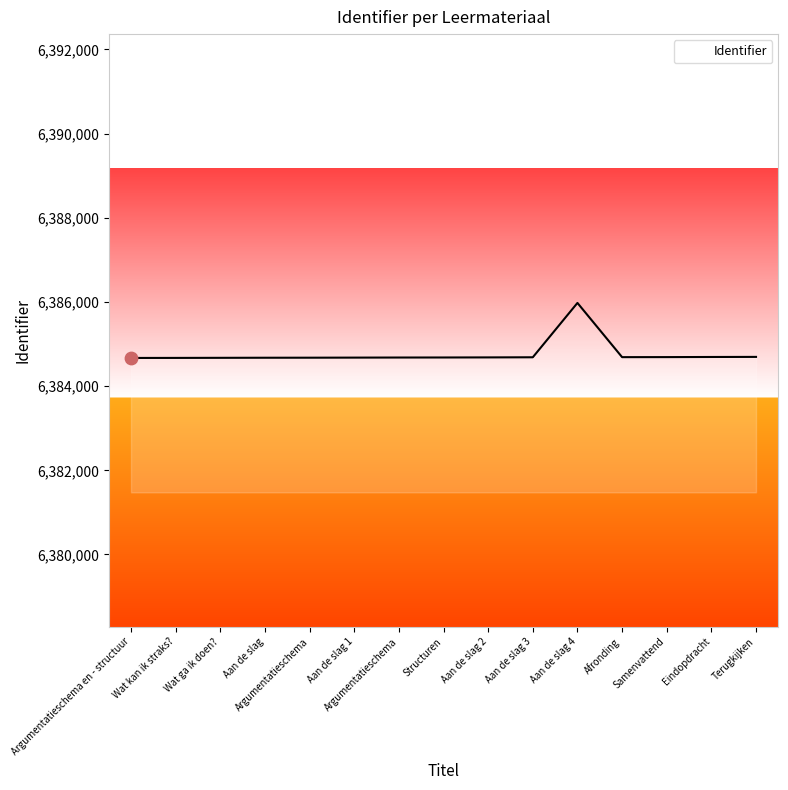

Approximately how many times larger is the value at Wat ga ik doen? compared to Samenvattend?

1.0